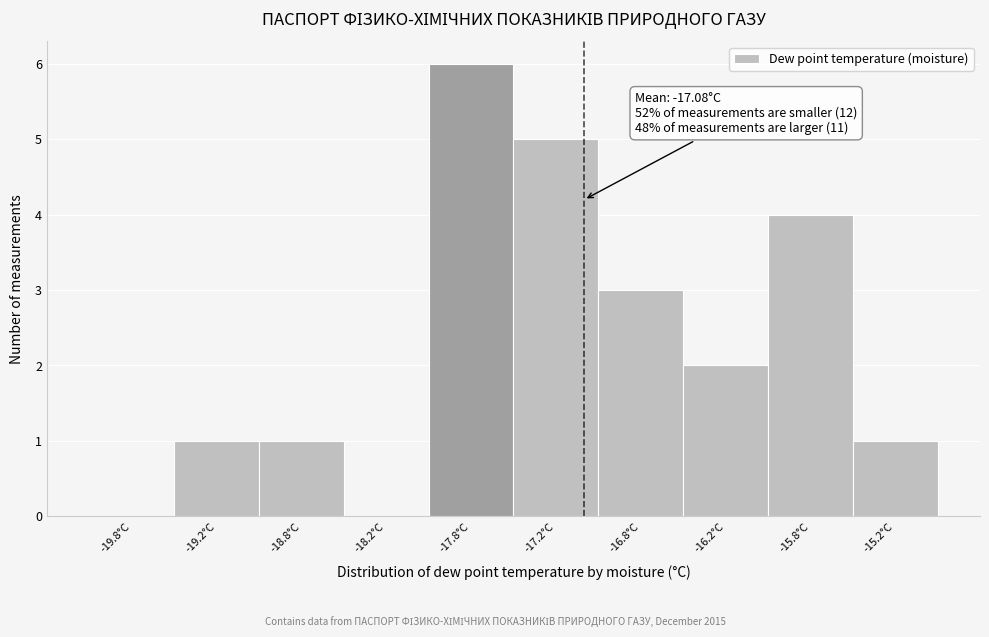

Which range on the x-axis has the tallest bar?

-18.0 to -17.5